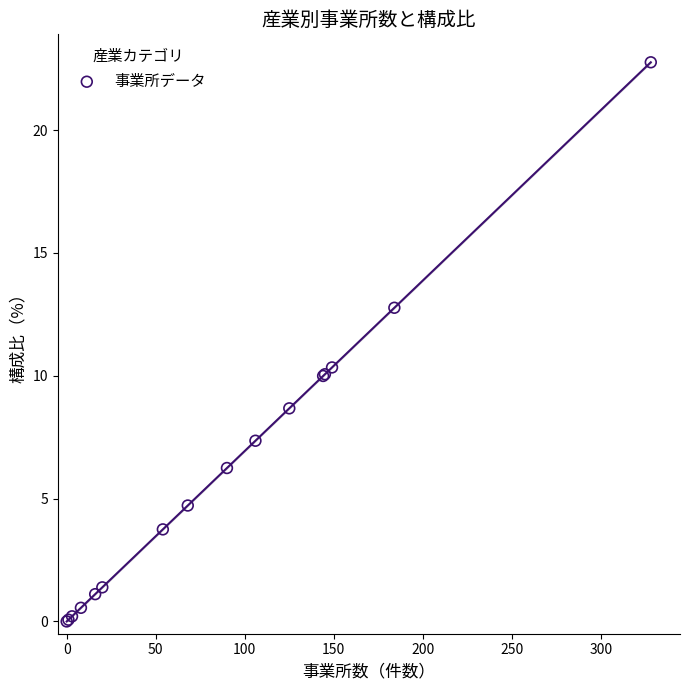

What Y value in the scatter plot is closest to 11?

10.3